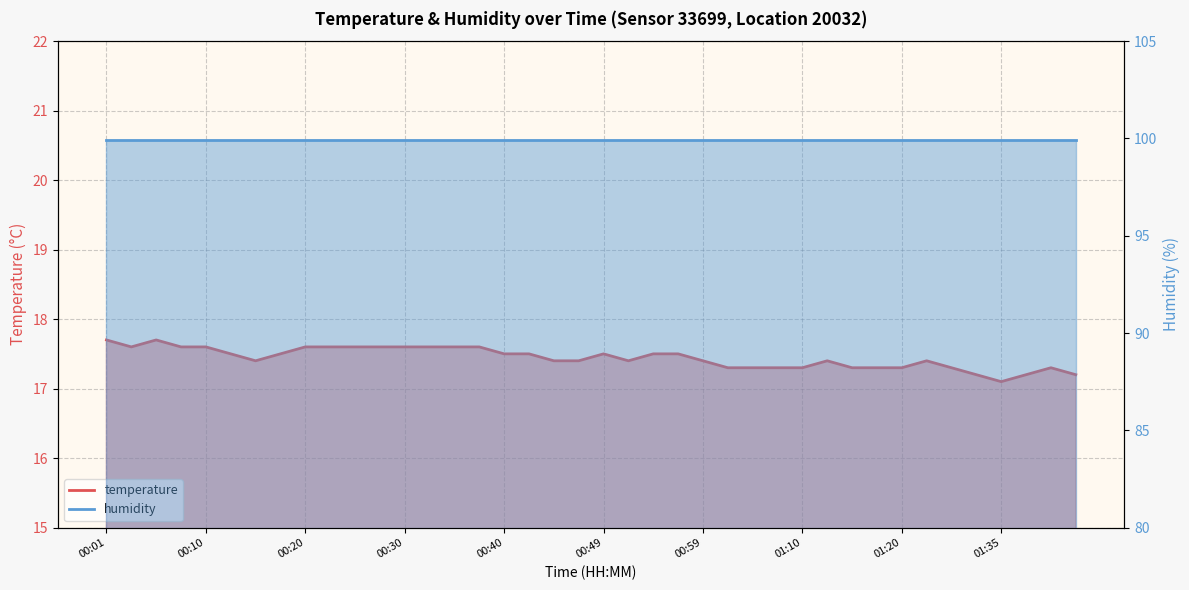

Where is the data nearest to the value 17?

01:35